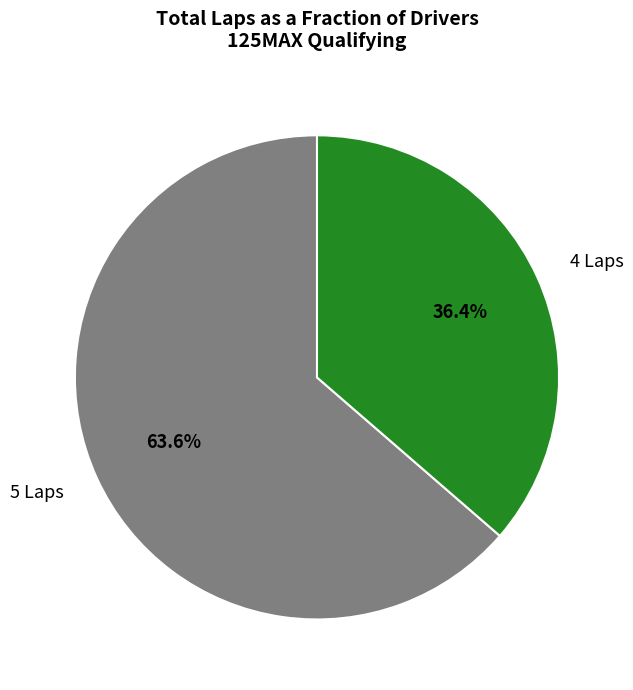

Is there any slice that represents more than half of the pie?

Yes